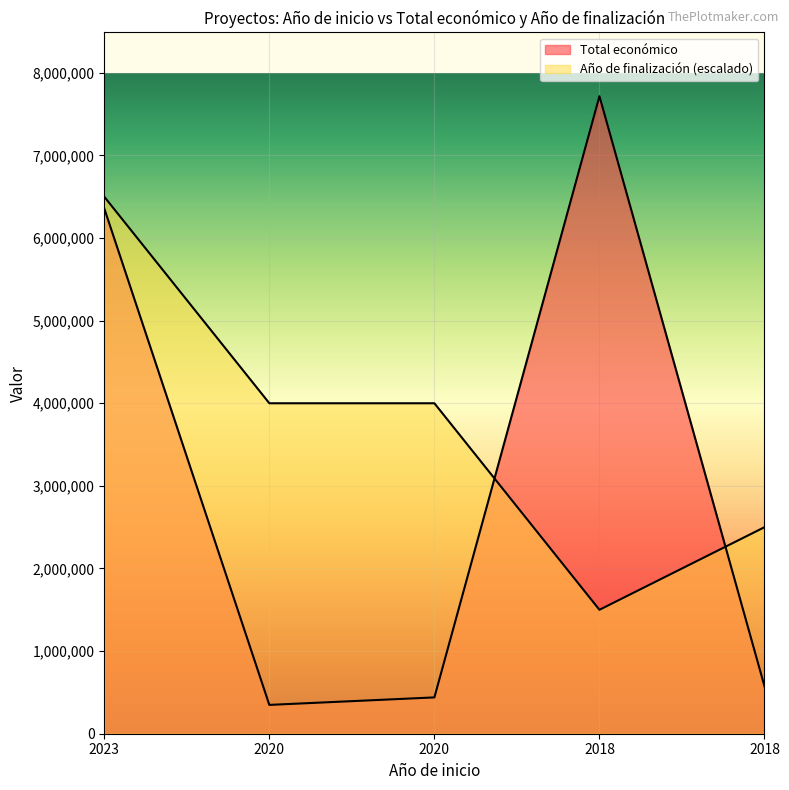

Which category has the highest value in the Total económico series?

2018